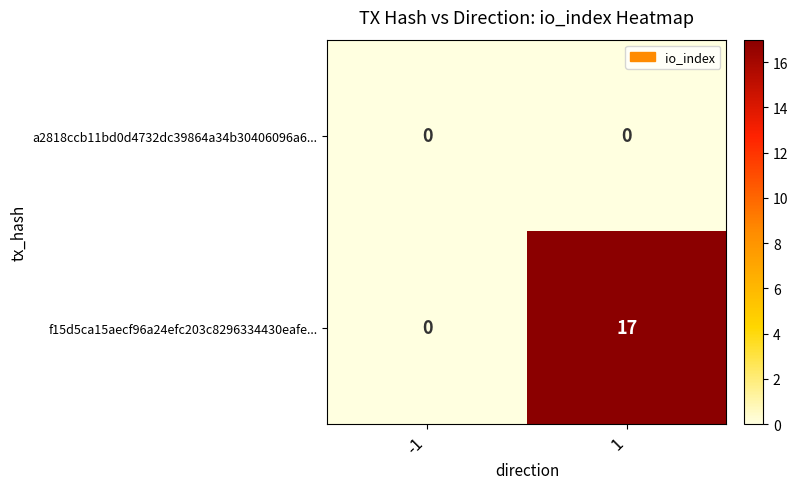

What is the highest value of the f15d5ca15aecf96a24efc203c8296334430eafe... series?

17